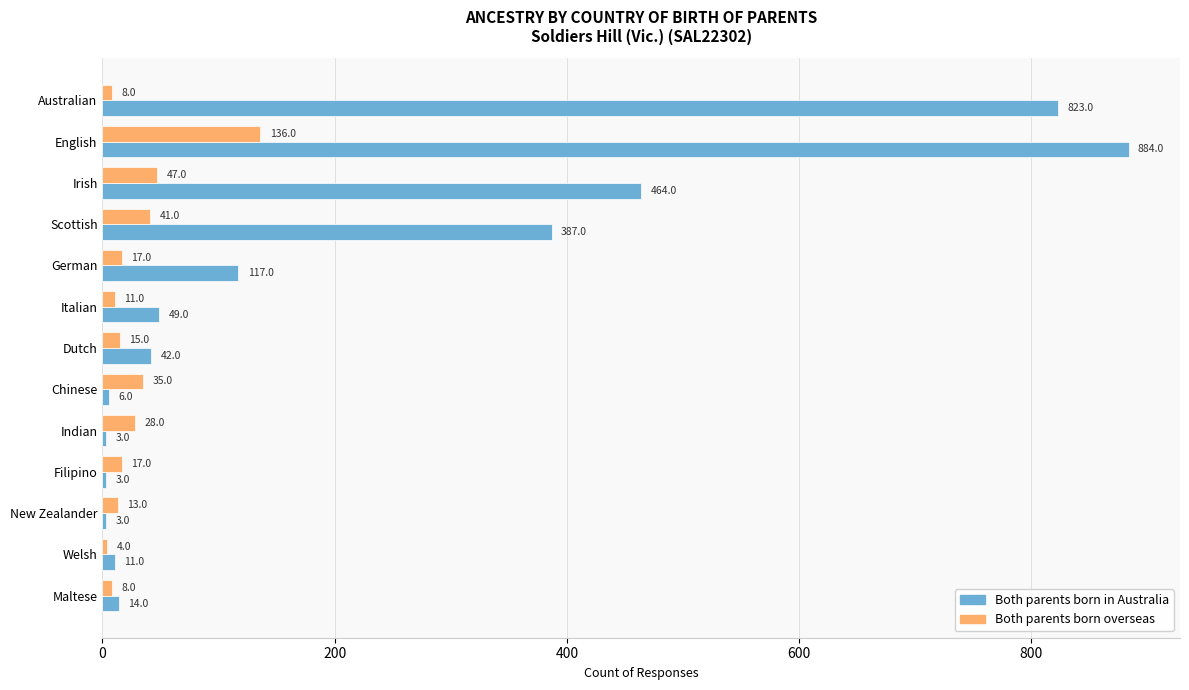

What is the difference between the second highest and minimum values in the Both parents born overseas series?

43